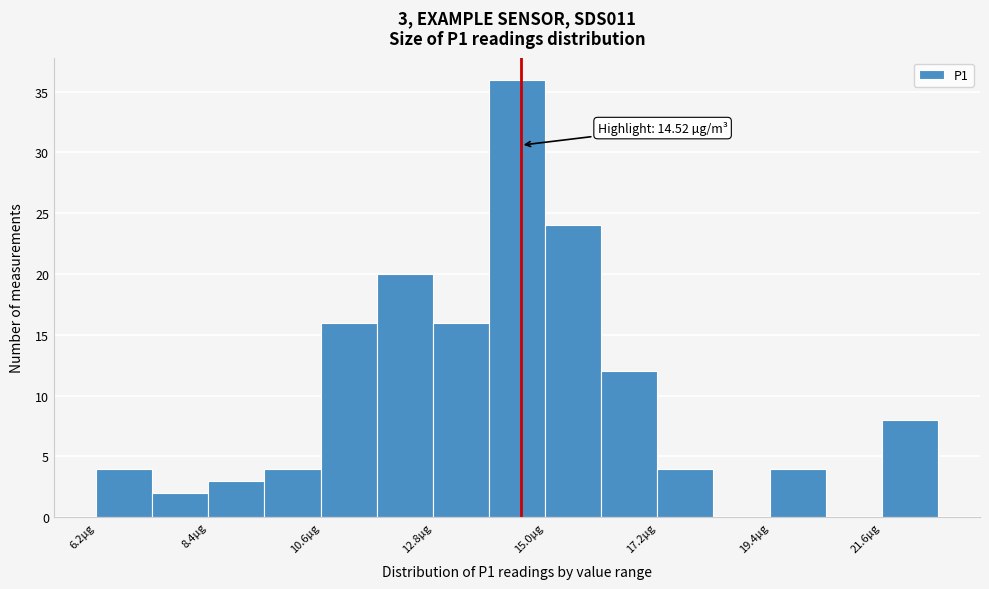

Around what value on the x-axis is the tallest bar? Give the approximate position of its centre, as read against the axis.

14.5